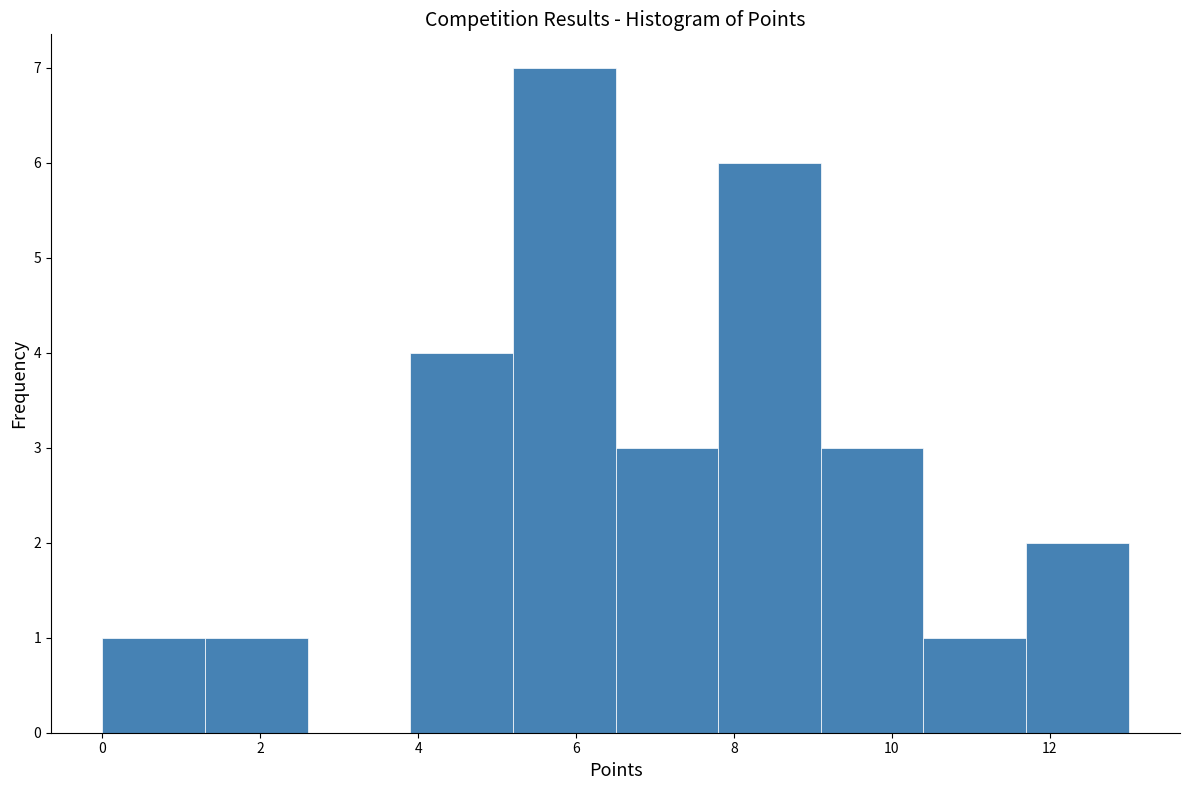

Reading left to right, transcribe this chart: for each bar, give the range it covers on the x-axis and its height. Neither the bar edges nor the heights are printed on the chart, so give them approximately, as read against the axes.

0.0 to 1.3: 1
1.3 to 2.6: 1
2.6 to 3.9: 0
3.9 to 5.2: 4
5.2 to 6.5: 7
6.5 to 7.8: 3
7.8 to 9.1: 6
9.1 to 10.4: 3
10.4 to 11.7: 1
11.7 to 13.0: 2